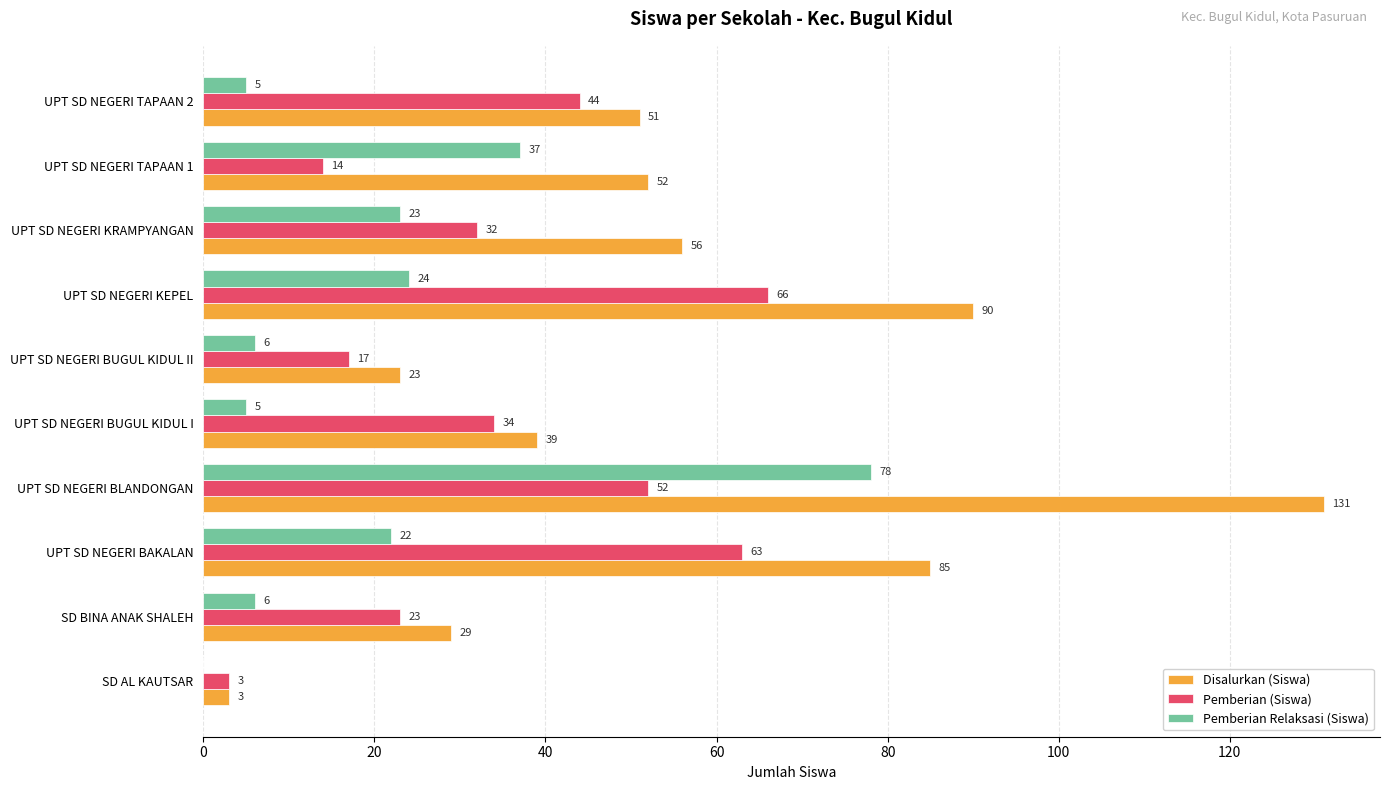

Where is Pemberian (Siswa) nearest to the value 34?

UPT SD NEGERI BUGUL KIDUL I